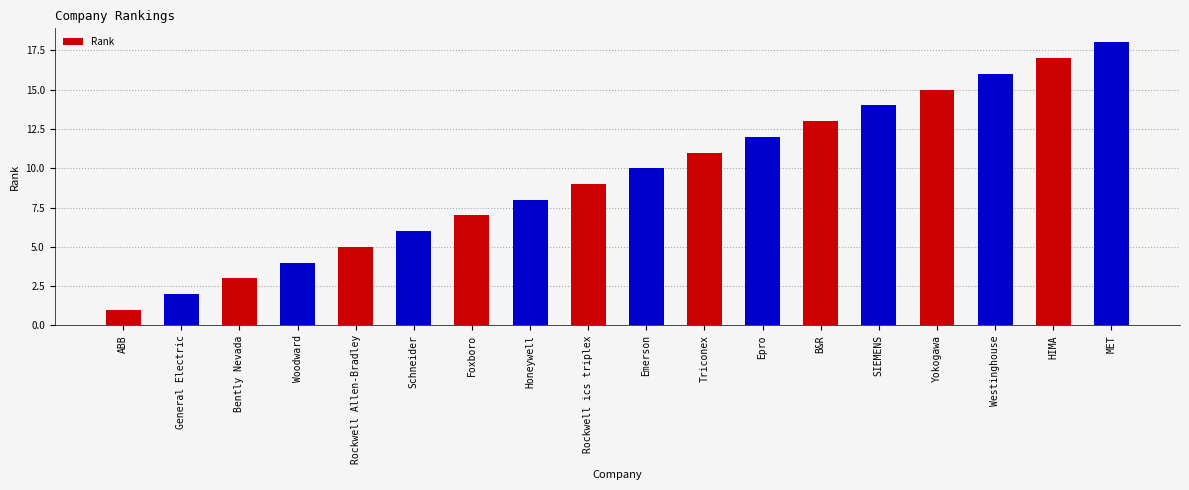

List the labels in order of value, smallest first.

ABB, General Electric, Bently Nevada, Woodward, Rockwell Allen-Bradley, Schneider, Foxboro, Honeywell, Rockwell ics triplex, Emerson, Triconex, Epro, B&R, SIEMENS, Yokogawa, Westinghouse, HIMA, MET